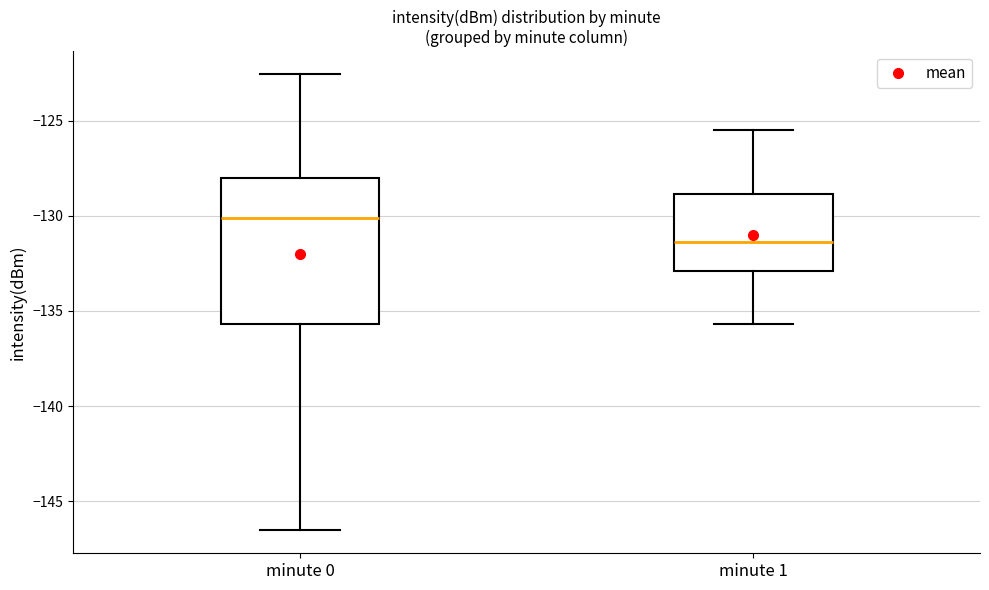

Where does the lower whisker of the box for minute 0 end on the y-axis? The values are not printed on the chart, so give them approximately, as read against the axis.

-146.5